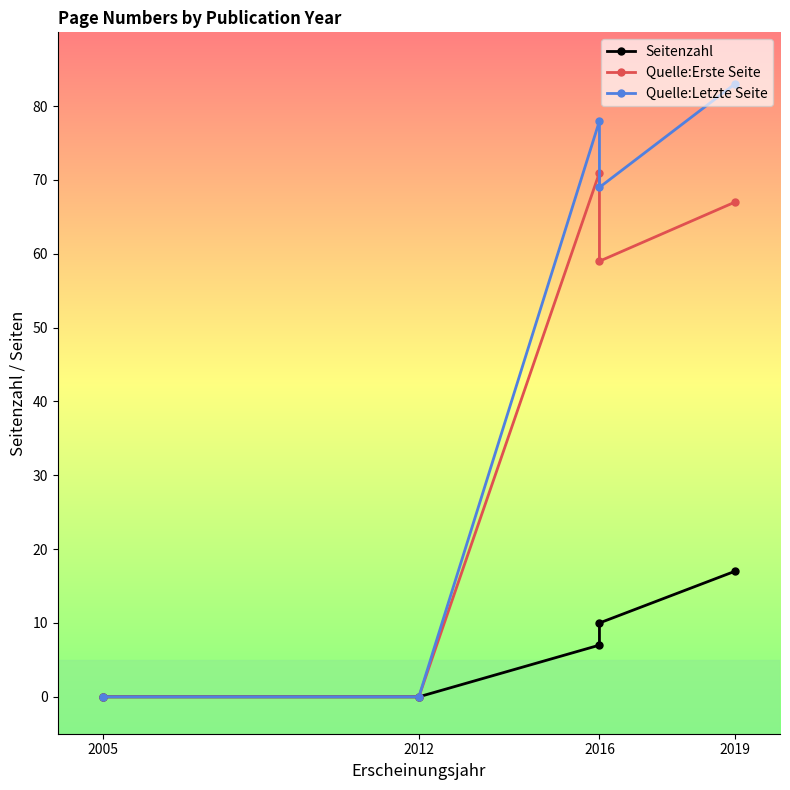

What position from the right is 4?

1